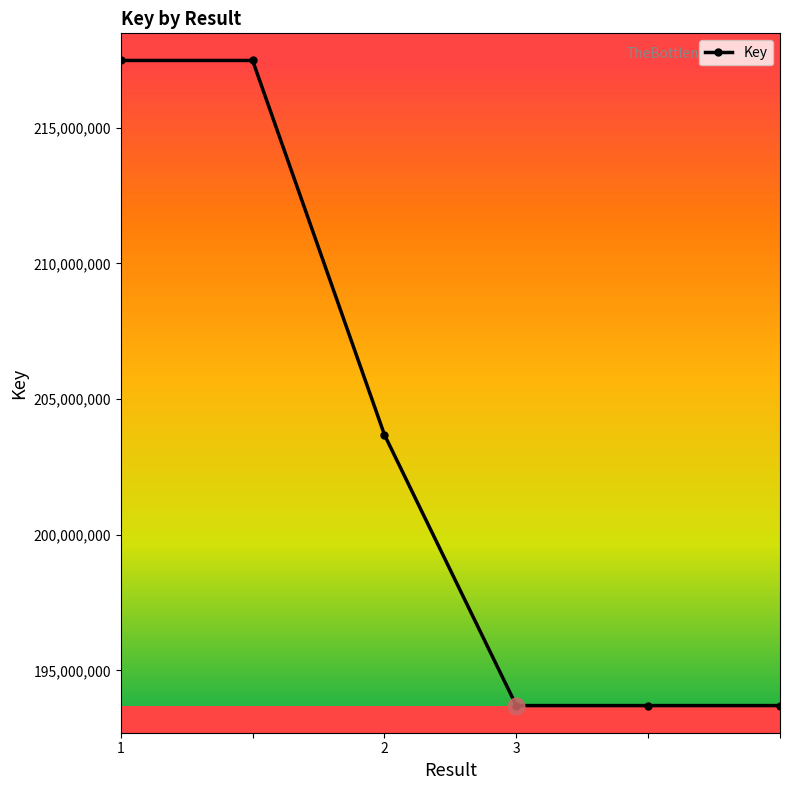

What is the minimum value shown in the chart?

193706241